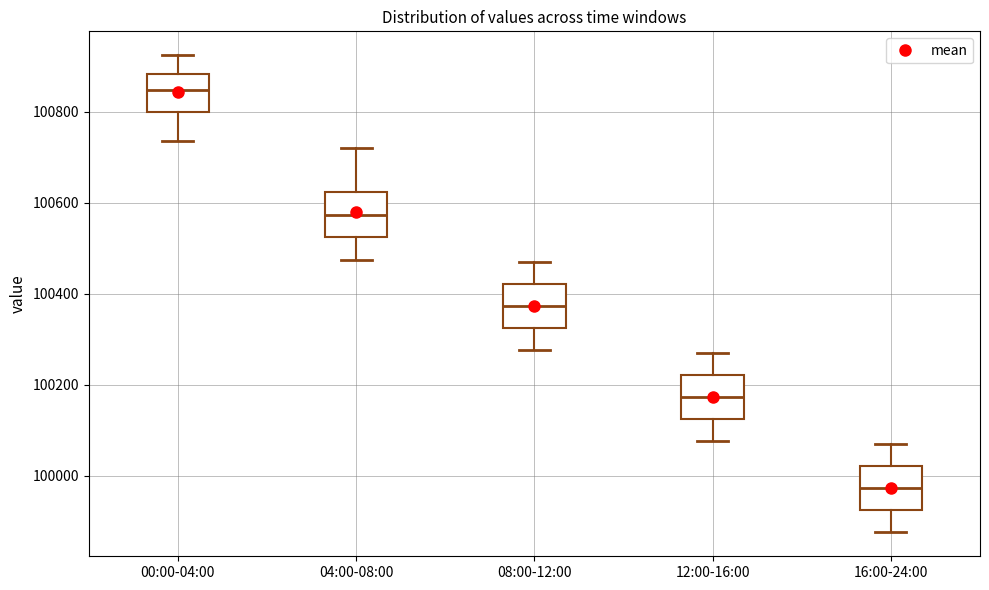

Reading left to right, transcribe this box plot: for each box, give where its median line is, the range the box spans, and where its two whiskers end, as read against the y-axis. The values are not printed on the chart, so give them approximately, as read against the axis.

00:00-04:00: median 100840, box 100800 to 100880, whiskers 100740 to 100920
04:00-08:00: median 100580, box 100520 to 100620, whiskers 100480 to 100720
08:00-12:00: median 100380, box 100320 to 100420, whiskers 100280 to 100480
12:00-16:00: median 100180, box 100120 to 100220, whiskers 100080 to 100280
16:00-24:00: median 99980, box 99920 to 100020, whiskers 99880 to 100080